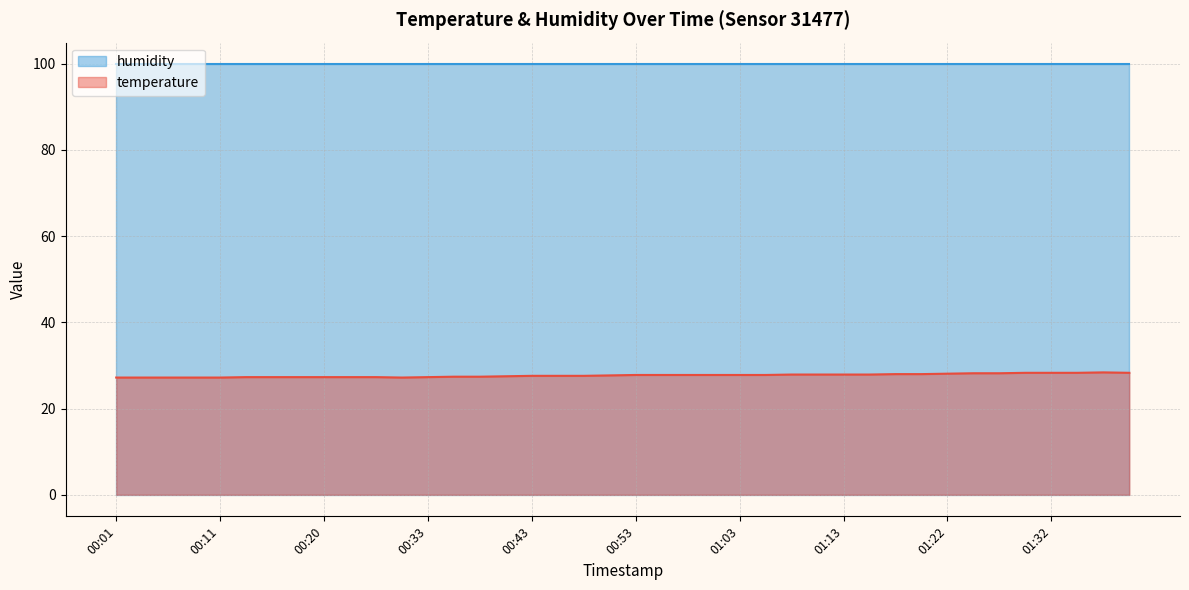

True or false: the data has more than 1 interior local peaks.

False